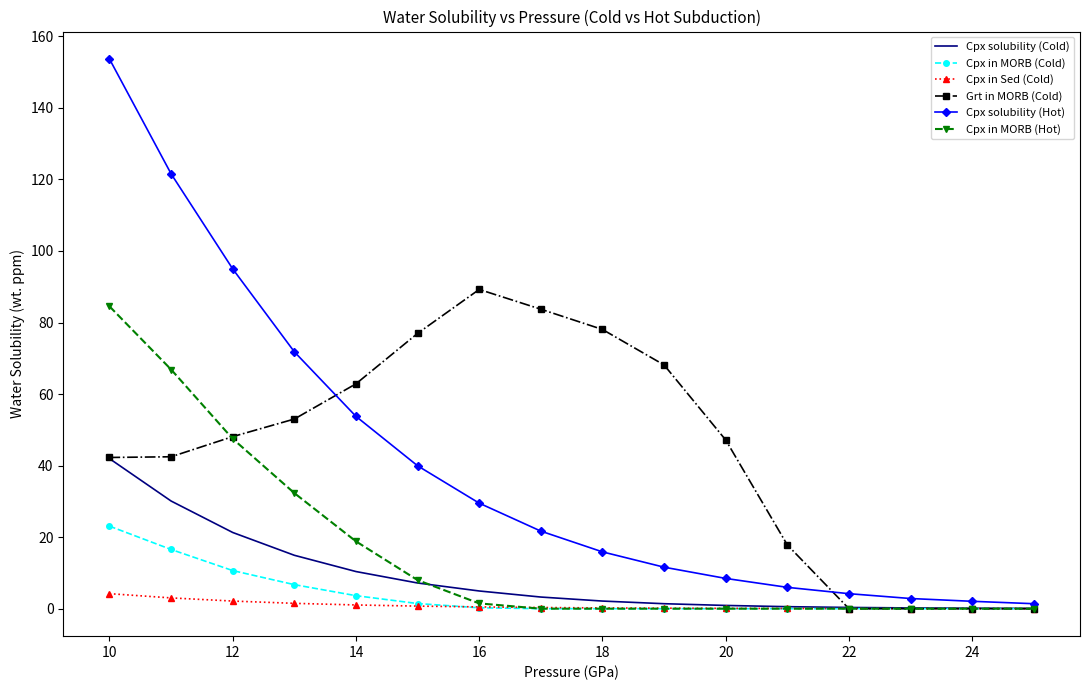

What is the maximum value shown in the chart?

153.7